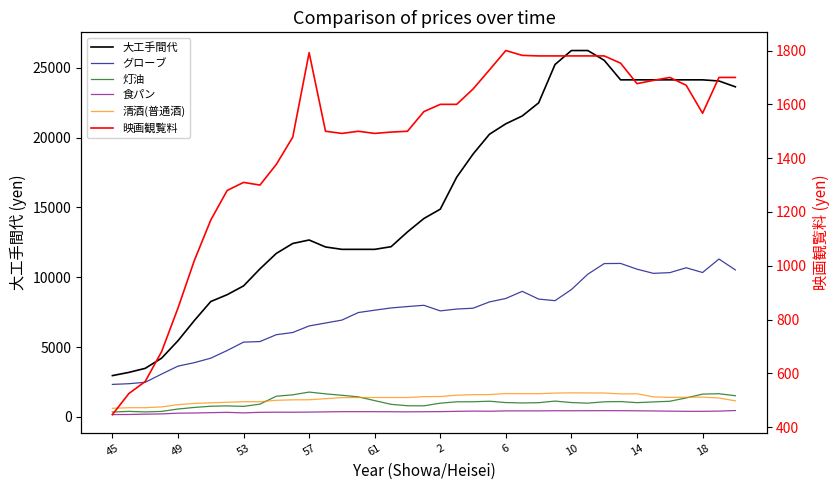

True or false: 灯油 and 映画観覧料 cross at least once.

True